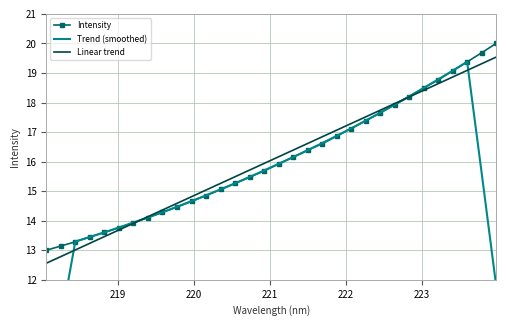

What is the minimum value for Intensity?

13.0